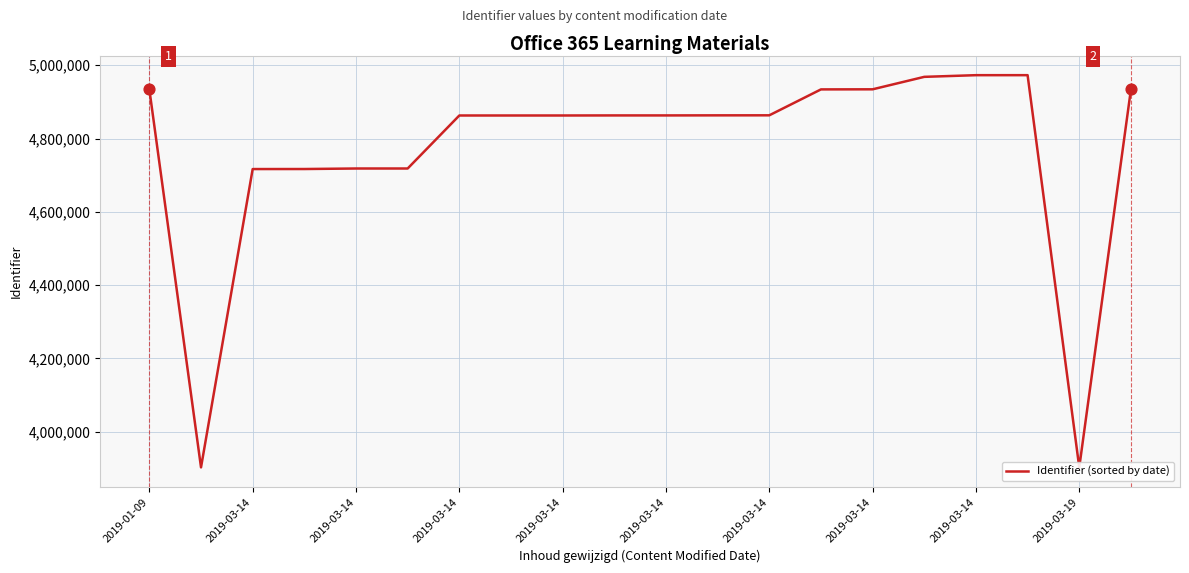

What is the change in value from 2019-01-09 to 2019-03-14?

-71089